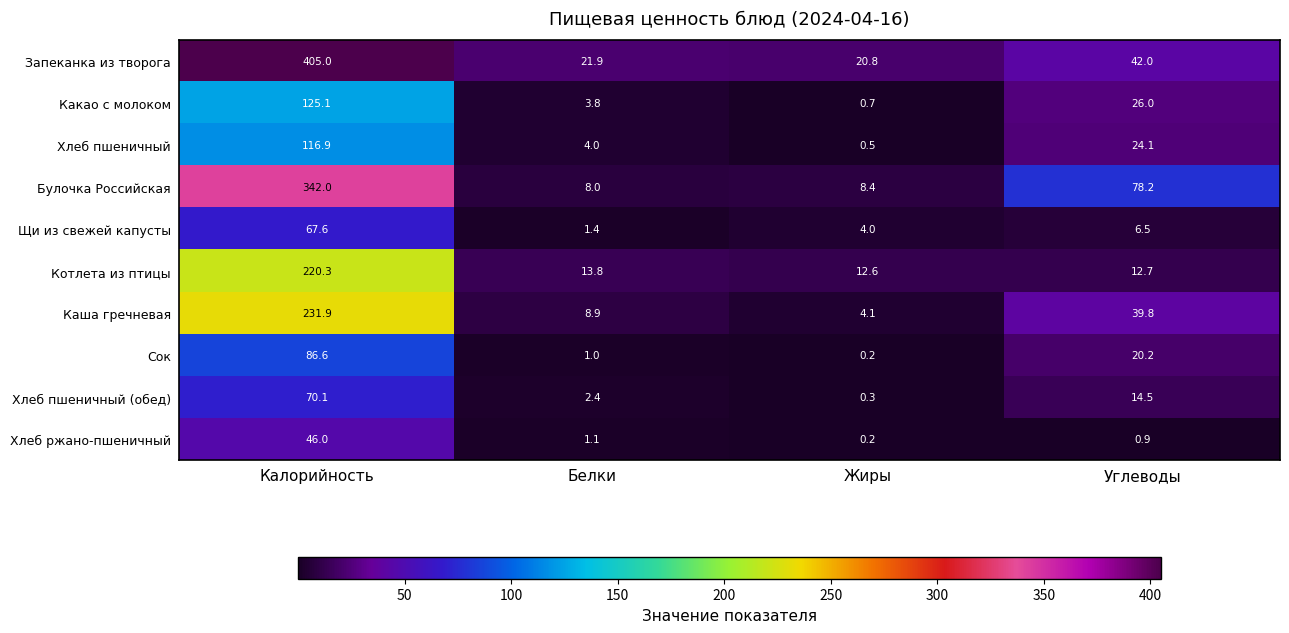

What is the sum of all Каша гречневая values?

284.7